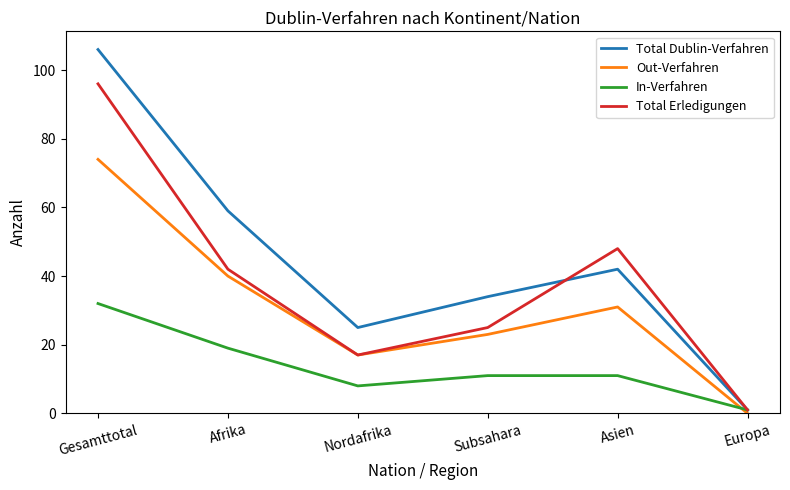

Where is Total Erledigungen nearest to the value 48?

Asien